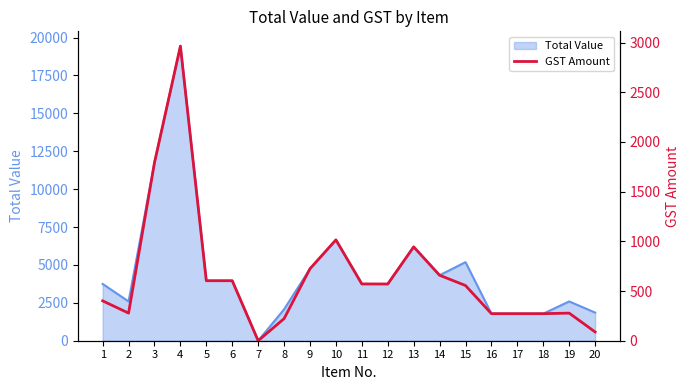

True or false: the data shows 0.0 at 7.

False